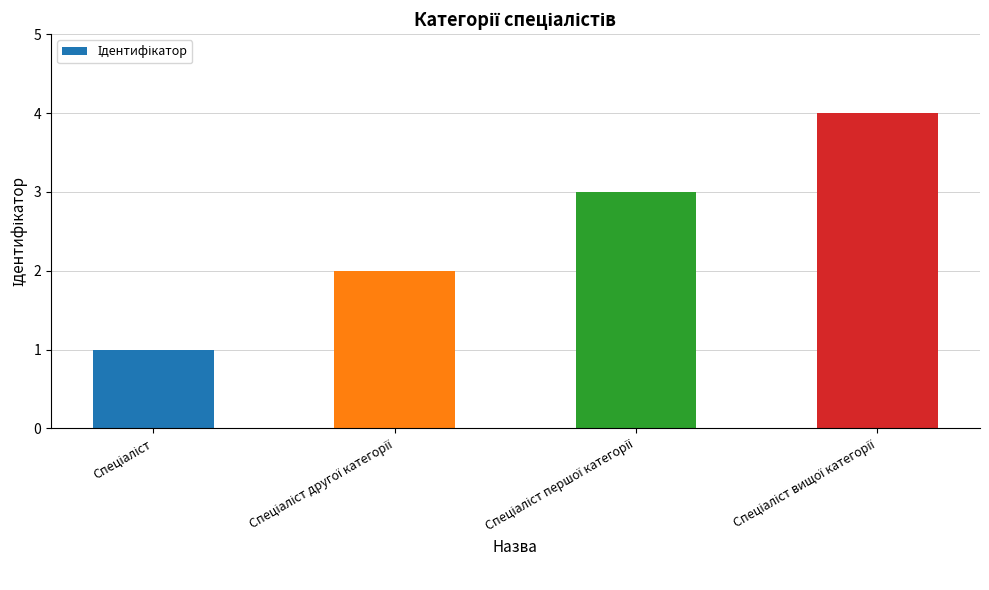

What is the greatest value displayed?

4